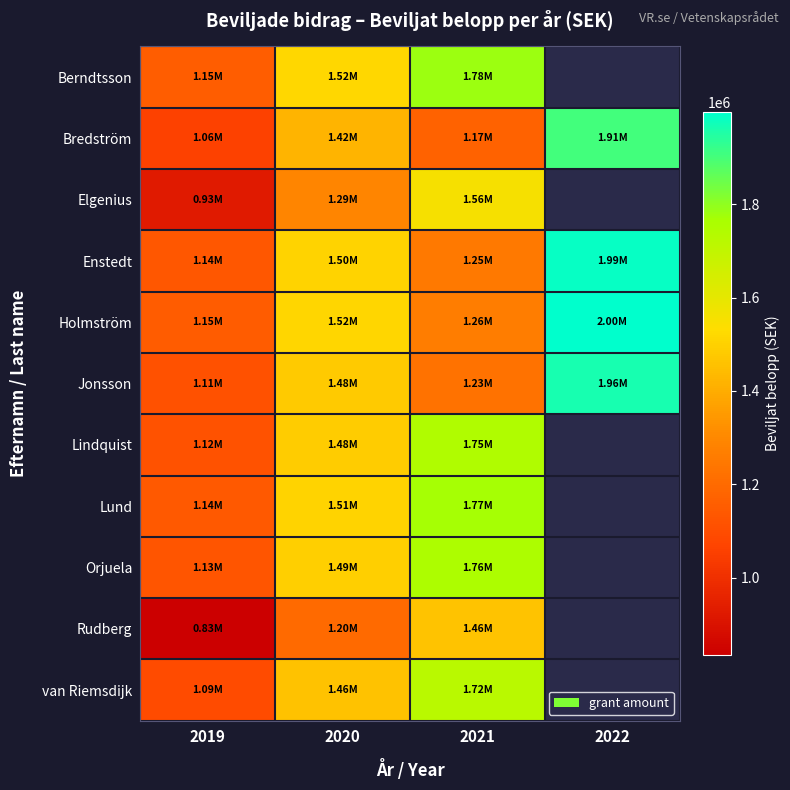

Is it true that Enstedt equals 1333523.0 at 2022?

False